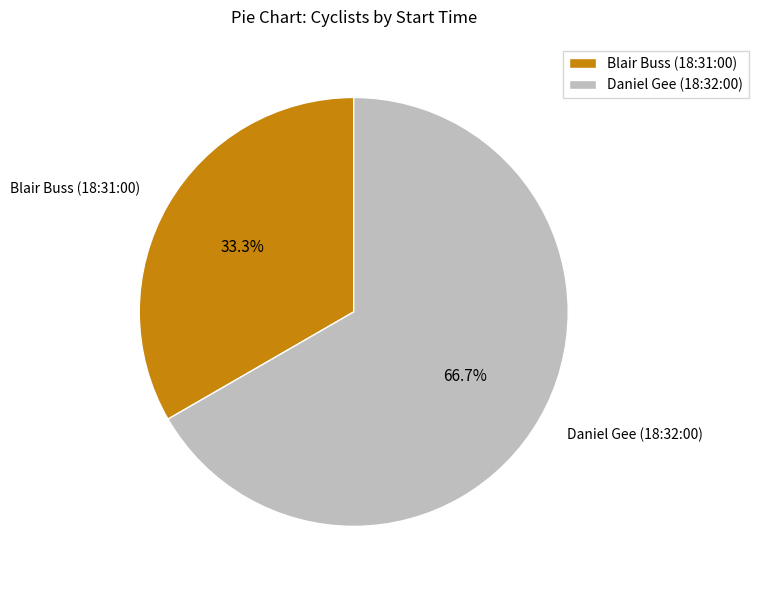

Which category has the smallest portion of the pie?

Blair Buss (18:31:00)